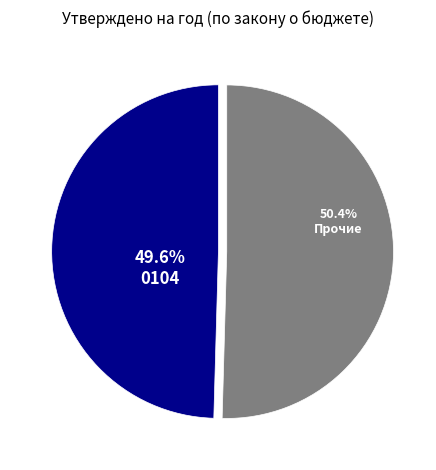

How many slices are in this pie chart?

2